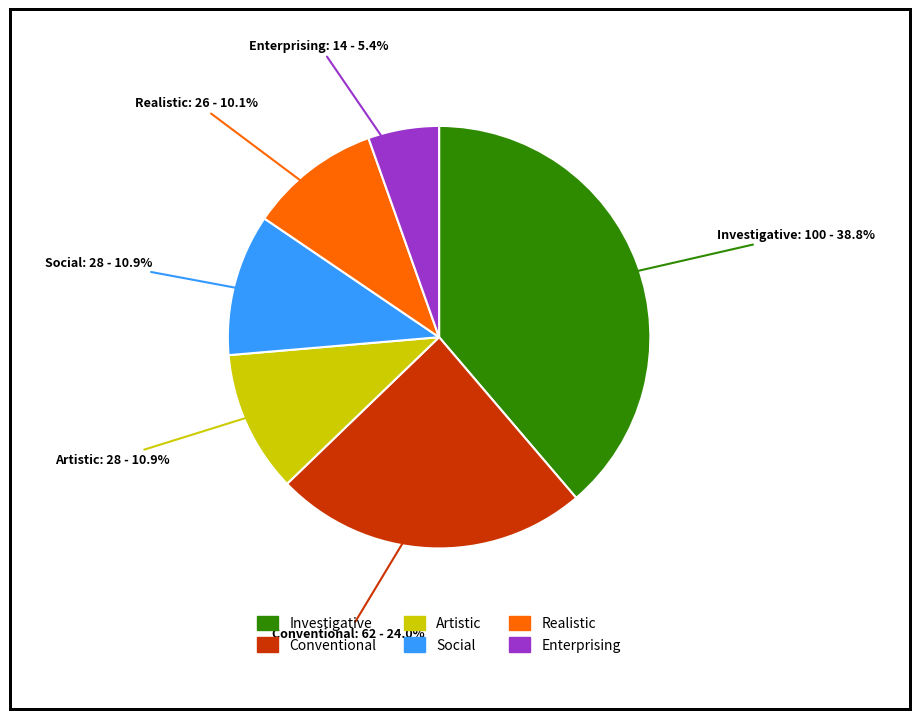

Is Conventional the majority of the pie?

No